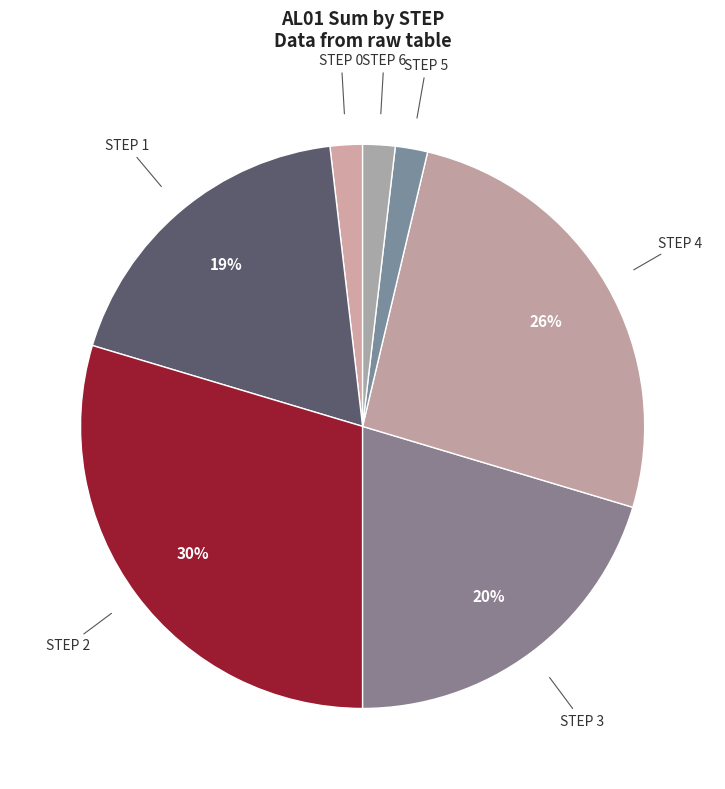

How many segments does this pie chart have?

7